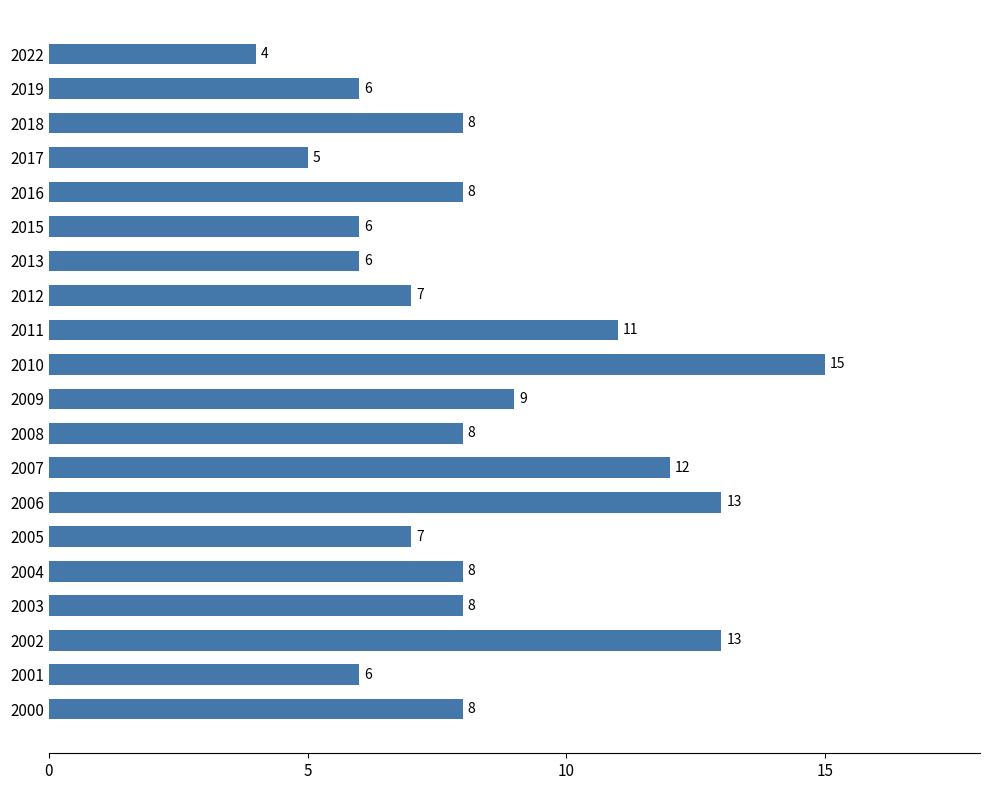

What is the value of the 7th bar from the top?

6